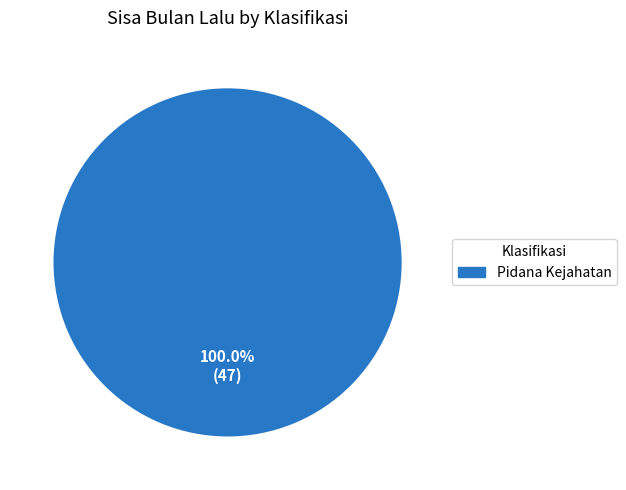

Does any single category account for the majority?

Yes